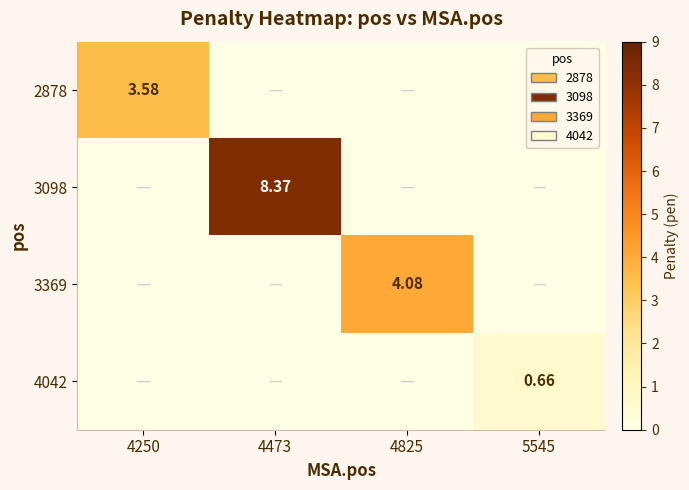

List the labels in order of 2878 value, largest first.

4250, 4473, 4825, 5545